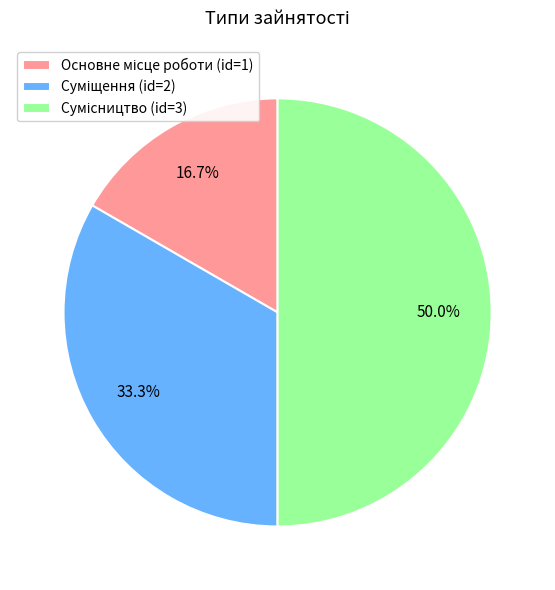

Count the number of slices in the pie.

3